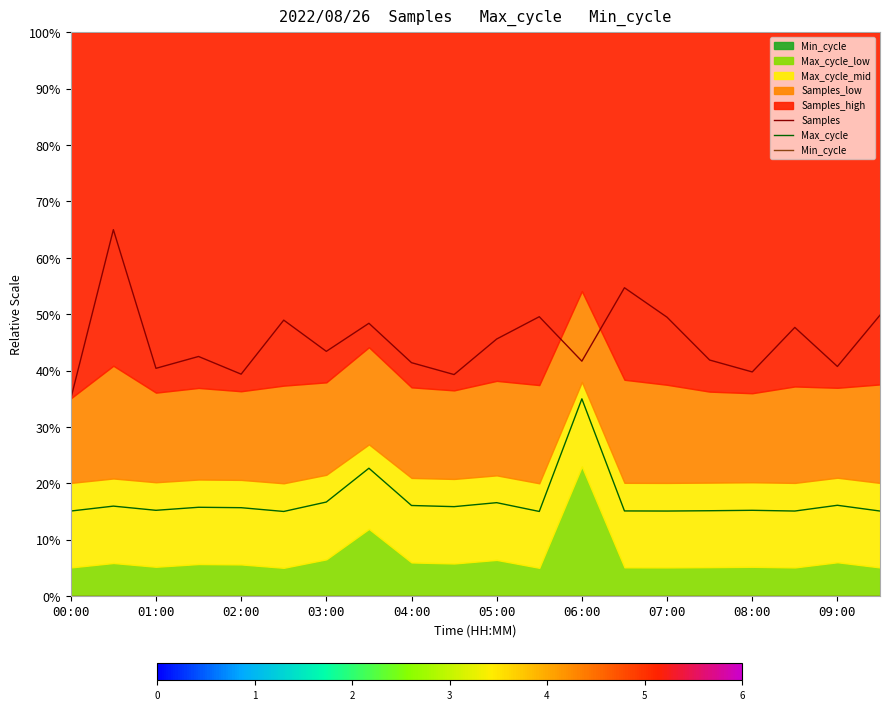

True or false: Min_cycle and Max_cycle cross at least once.

False